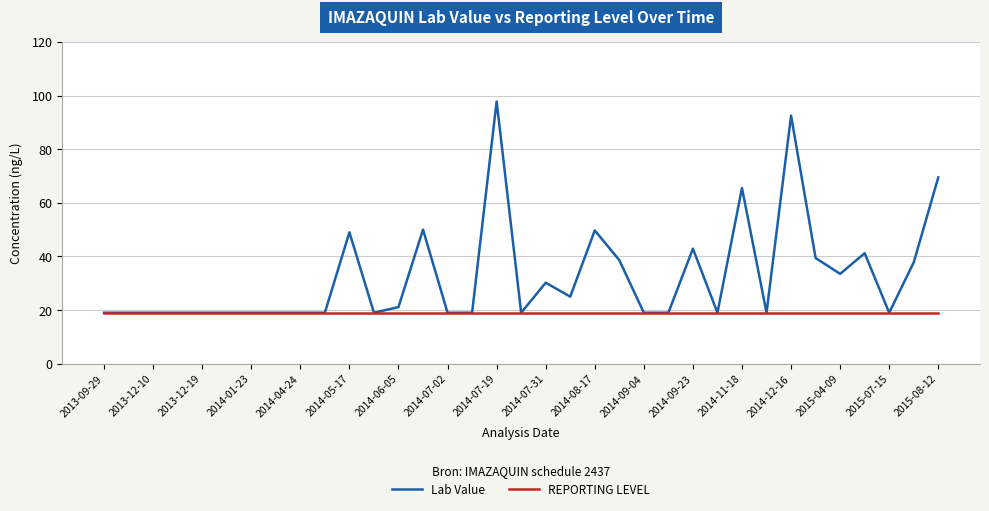

List the series in order of their overall mean, highest first.

Lab Value, REPORTING LEVEL